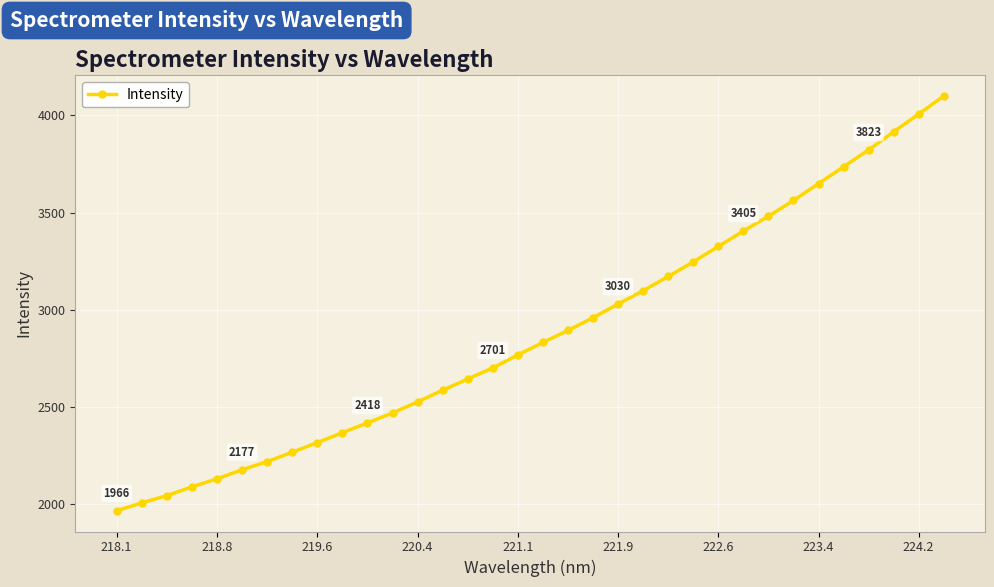

What is the value of the 25th point from the left?

3326.0